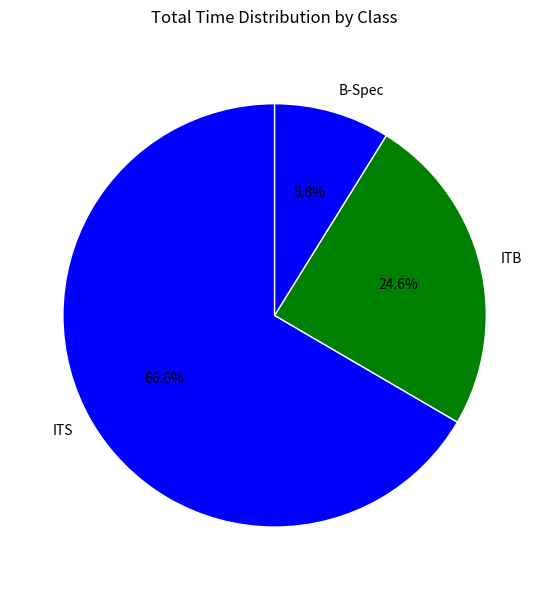

Rank the categories by value from highest to lowest.

ITS, ITB, B-Spec